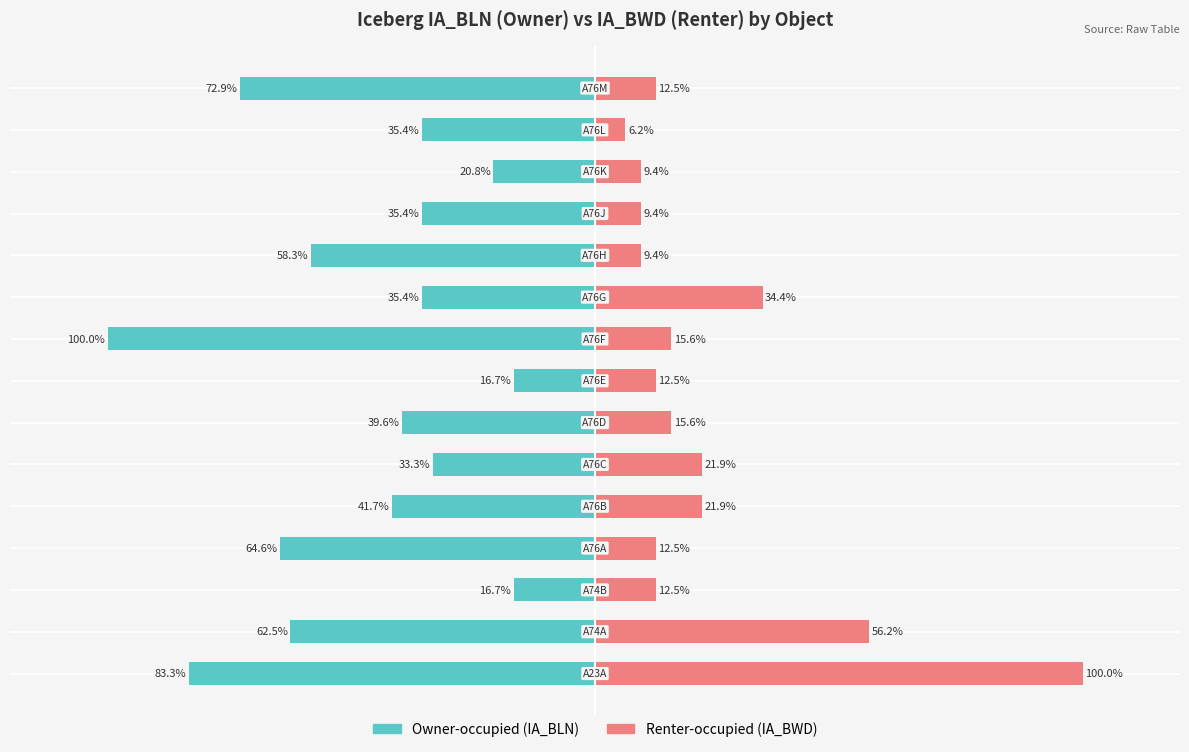

How many bars are there in total?

30